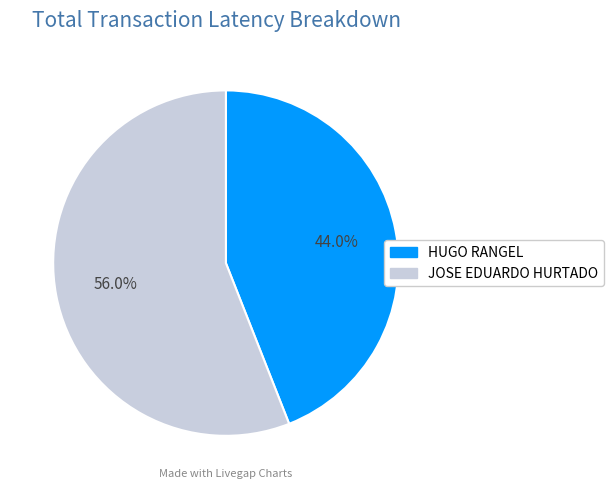

To the nearest percent, what is the average slice percentage?

50%